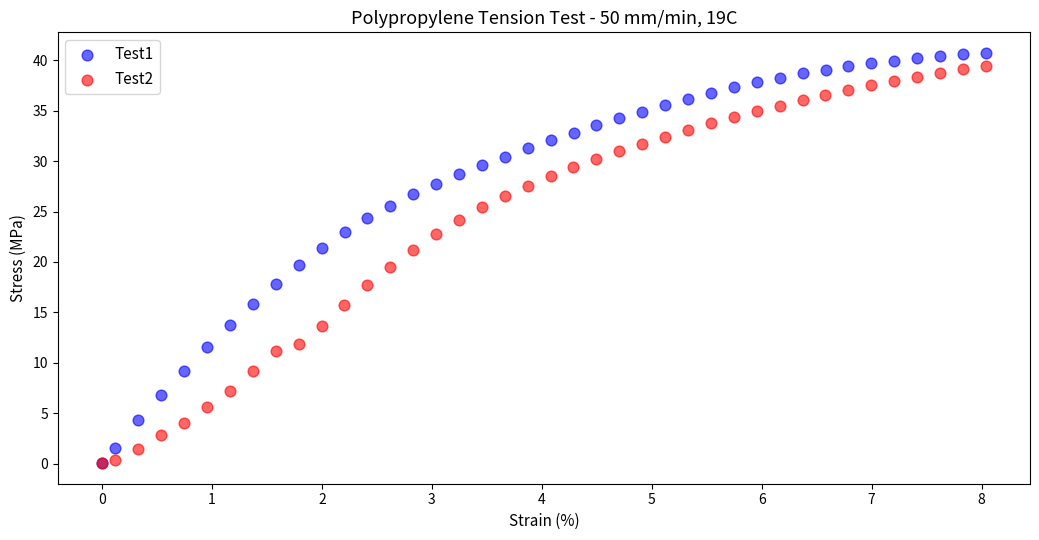

Which series has the widest spread of Y values?

Test1